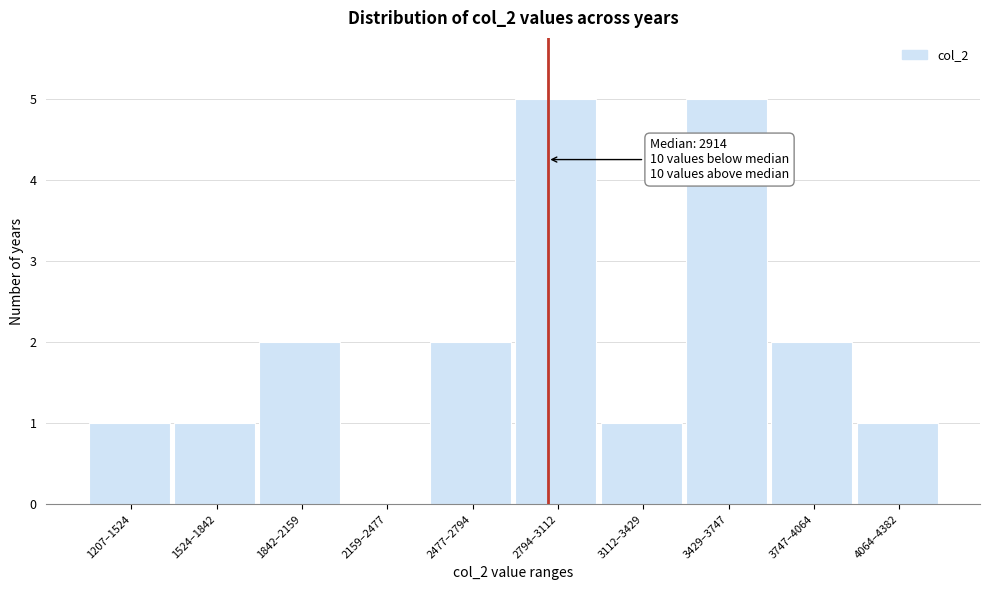

Reading left to right, list all the values displayed in this chart.

1207–1524=1	1524–1842=1	1842–2159=2	2159–2477=0	2477–2794=2	2794–3112=5	3112–3429=1	3429–3747=5	3747–4064=2	4064–4382=1